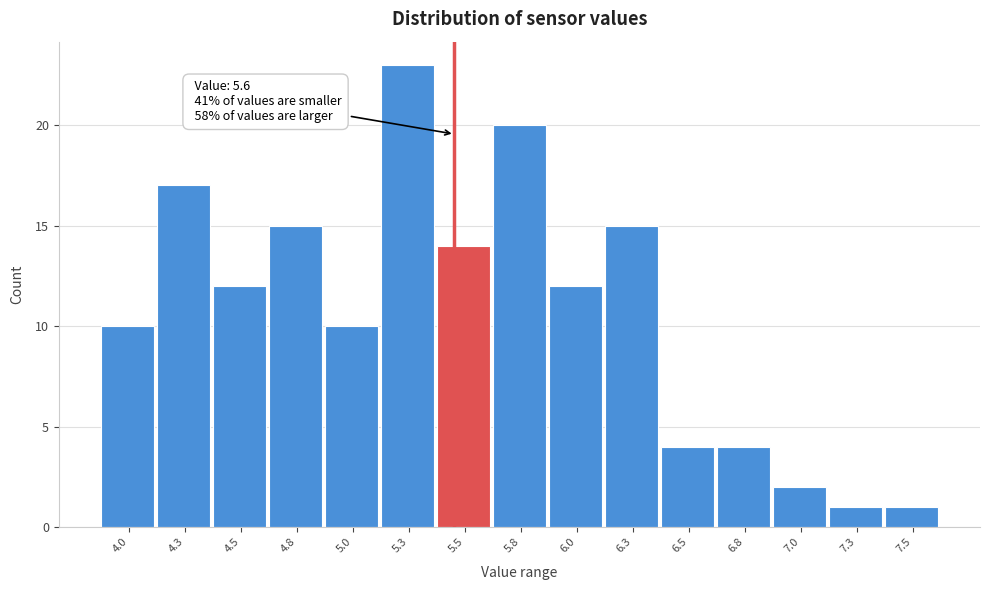

Reading left to right, list all the values displayed in this chart.

4.0=10	4.3=17	4.5=12	4.8=15	5.0=10	5.3=23	5.5=14	5.8=20	6.0=12	6.3=15	6.5=4	6.8=4	7.0=2	7.3=1	7.5=1